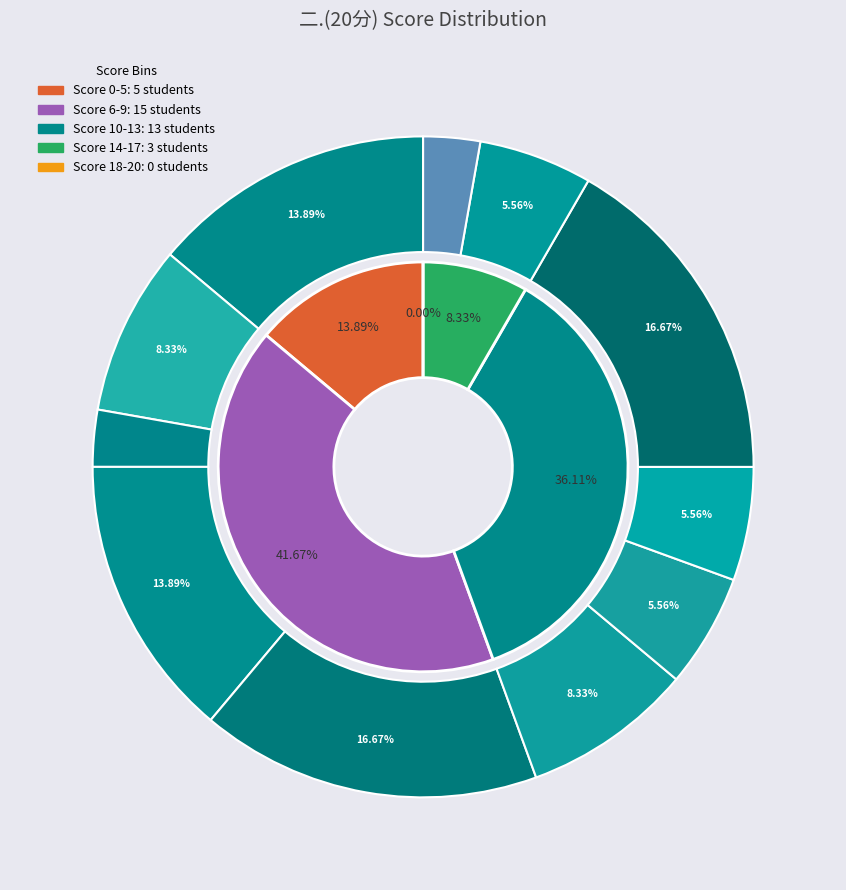

What percentage is NOT represented by 胡美芳?

97.7%